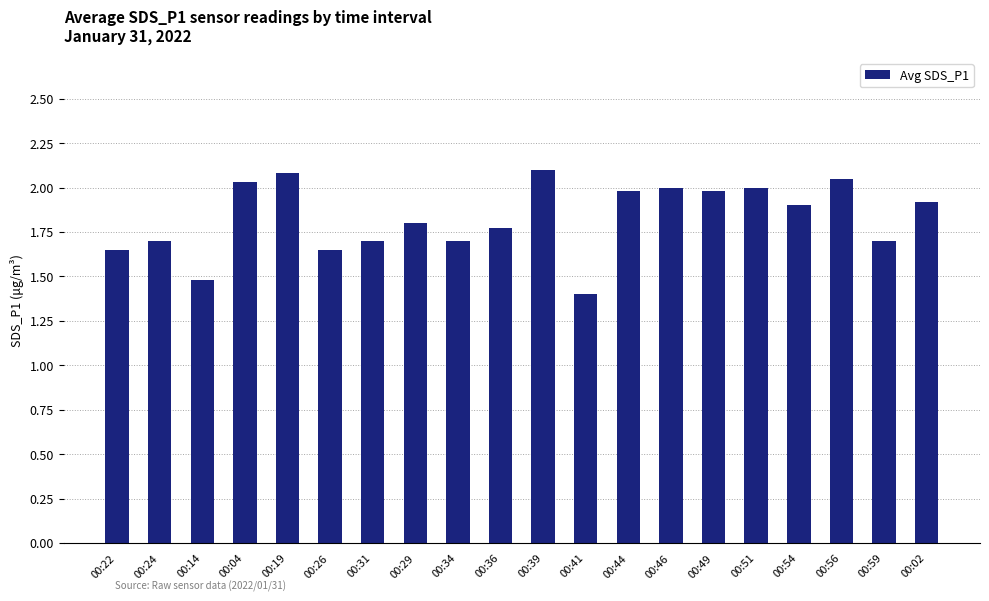

What is the smallest value displayed?

1.4